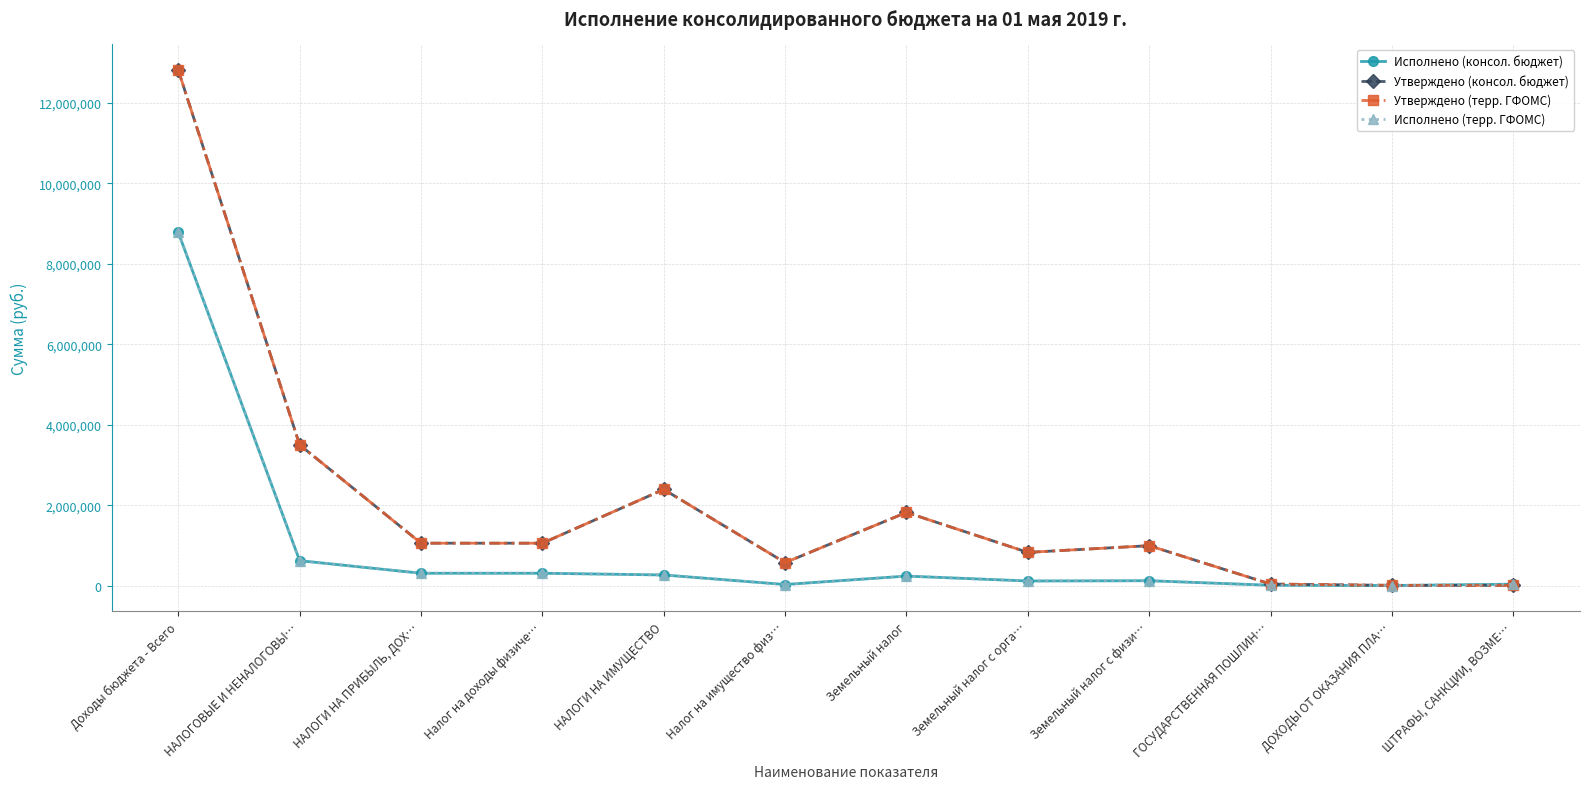

Is this an area chart (filled region under the line)?

No